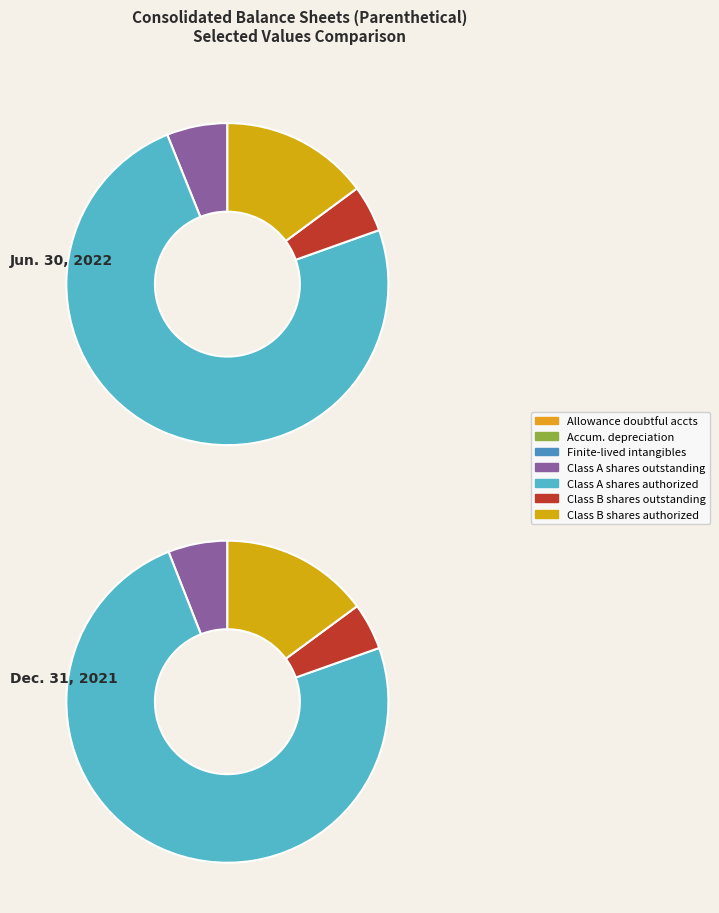

Rank the categories by value from highest to lowest.

Class A shares authorized, Class B shares authorized, Class A shares outstanding, Class B shares outstanding, Accumulated depreciation, Finite-lived intangible assets, accumulated, Allowance for doubtful accounts